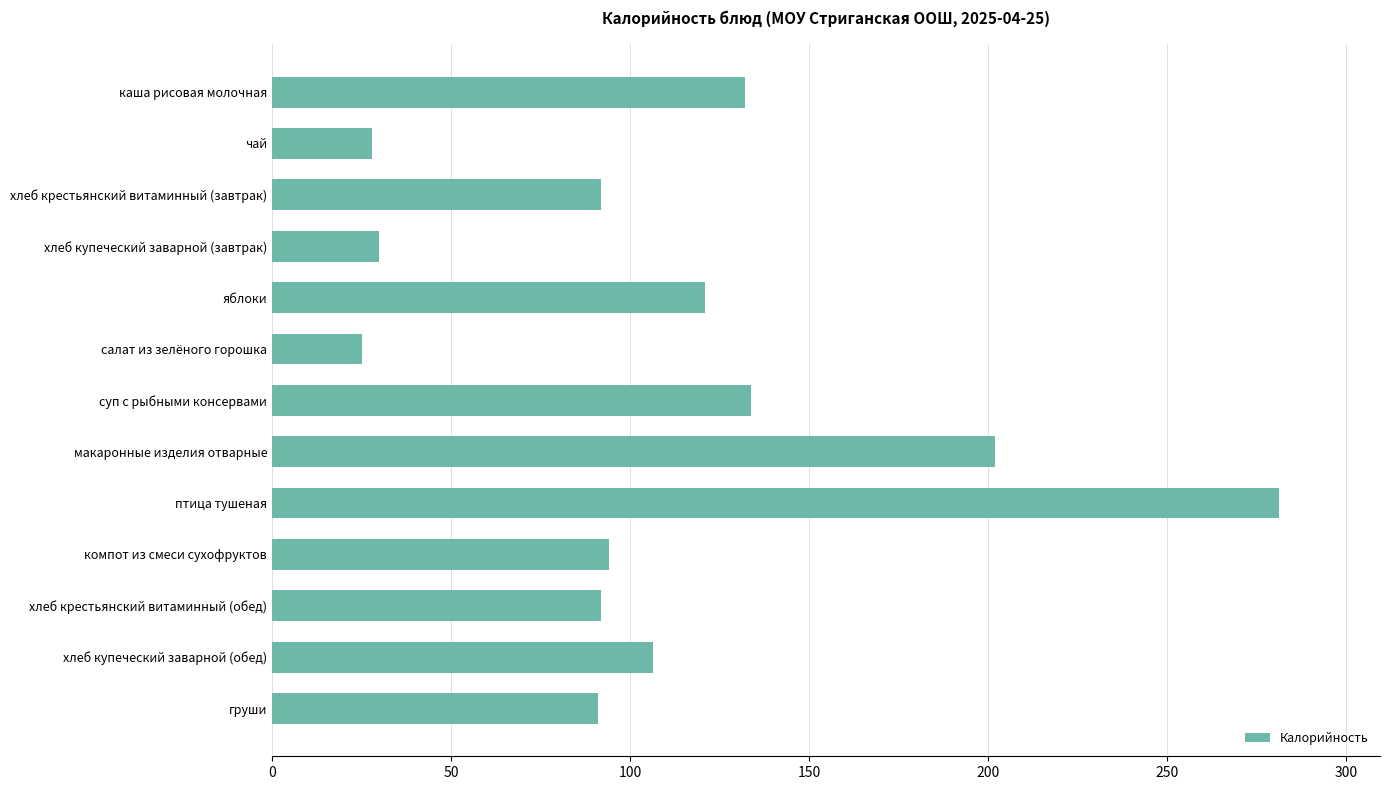

What is the difference between the values at хлеб крестьянский витаминный (завтрак) and хлеб купеческий заварной (обед)?

14.4